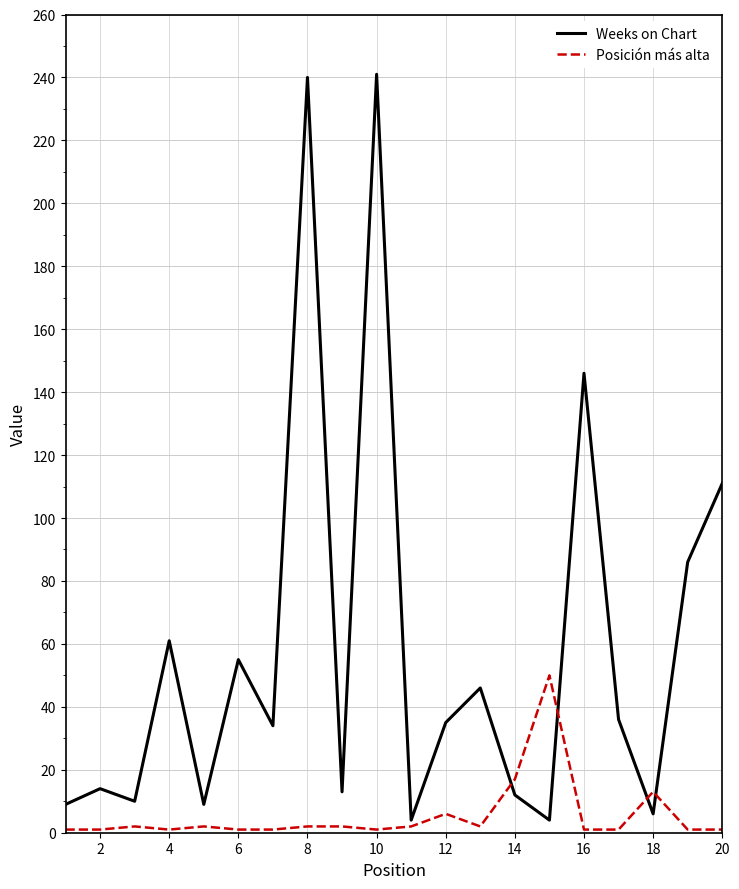

How many values in the Weeks on Chart series are below 35?

10